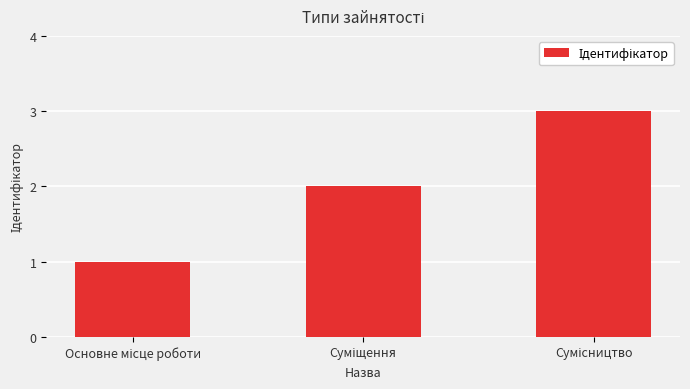

What is the sum of all values?

6